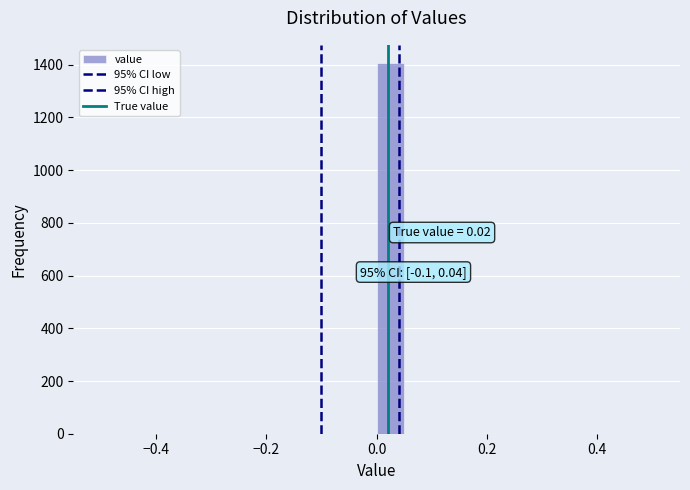

Around what value on the x-axis is the tallest bar? Give the approximate position of its centre, as read against the axis.

0.02